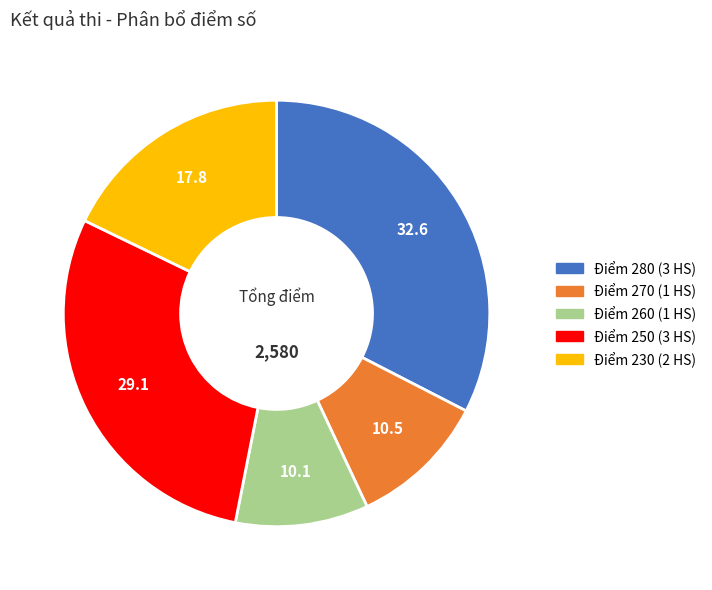

How many slices are in this pie chart?

5